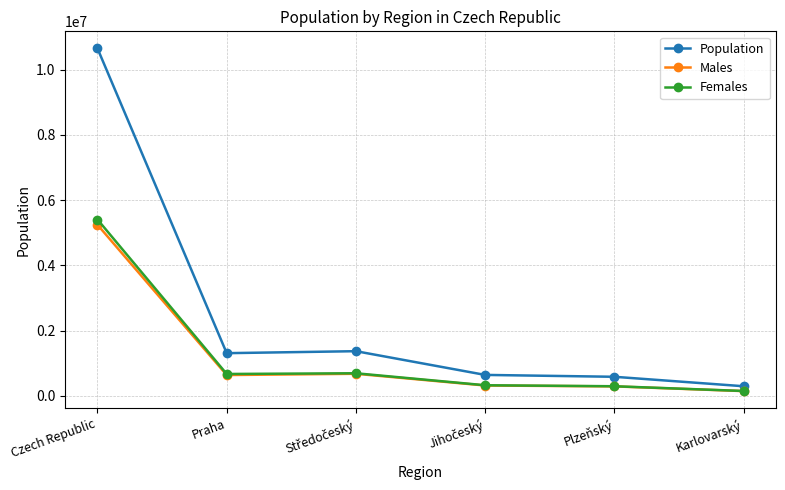

True or false: Population has a value of 584672 at Plzeňský.

True